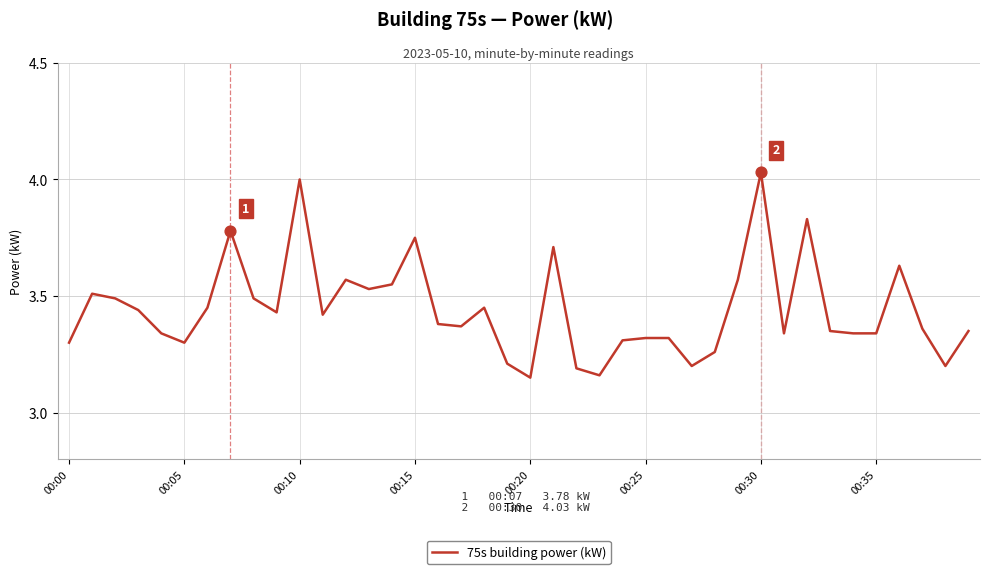

What is the difference between the maximum and minimum values?

0.9